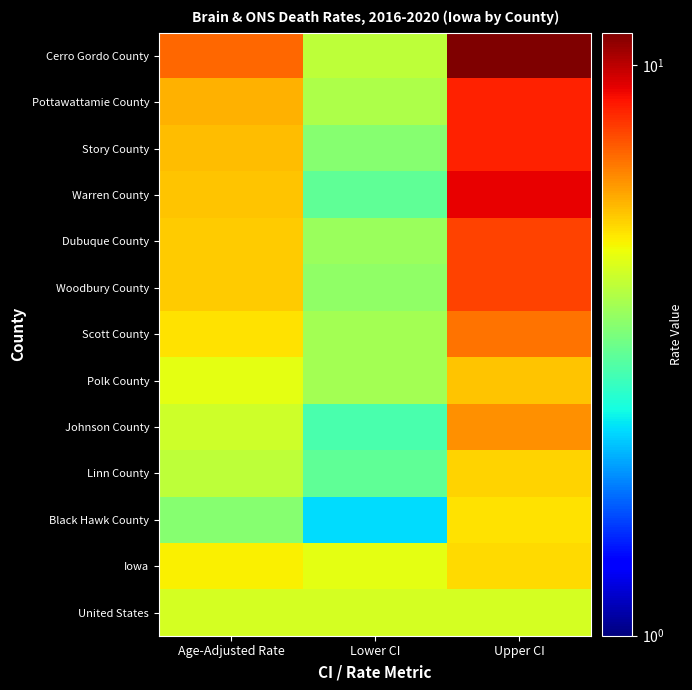

What is the total value across all series at Lower CI?

46.8